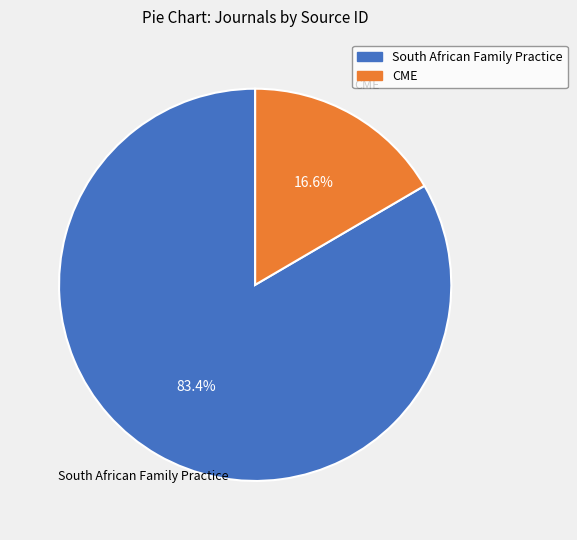

Rank the categories by value from lowest to highest.

CME, South African Family Practice